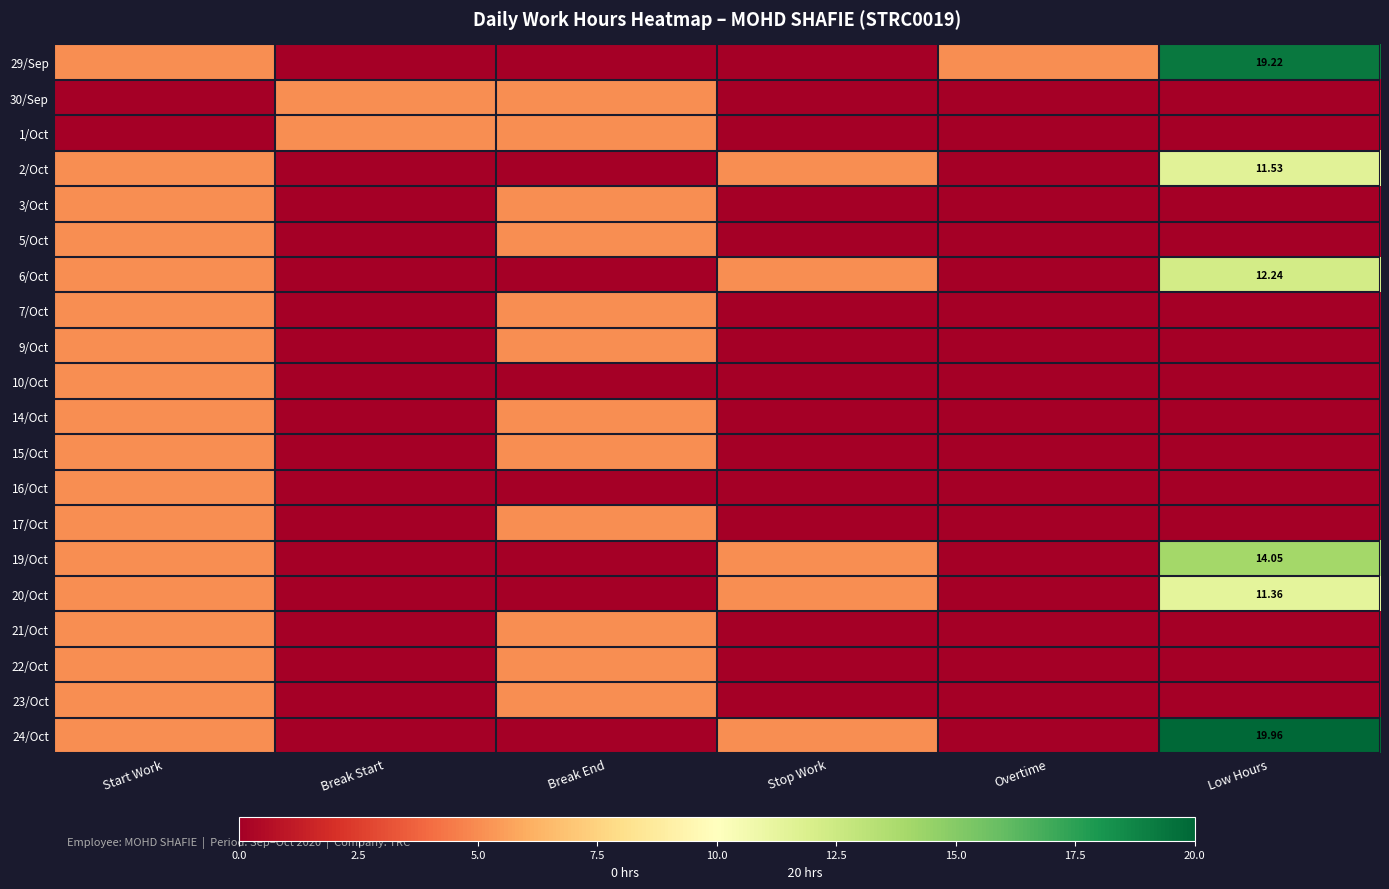

What is the total value across all series at Overtime?

5.0